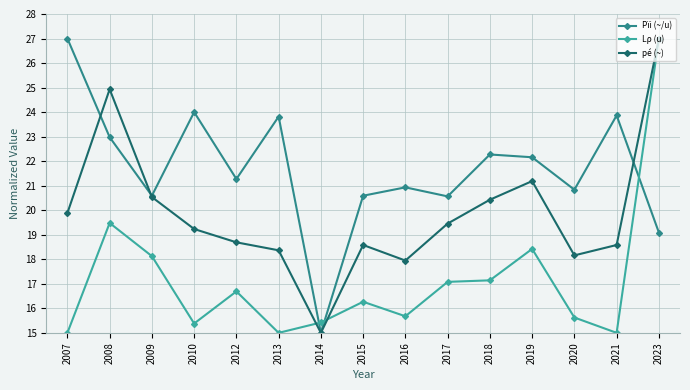

Is the value of Pïi (~/u) at 2020 greater than the value of Lρ (u) at 2020?

Yes